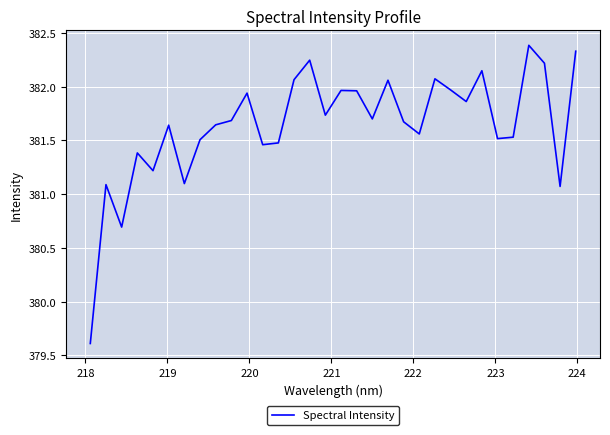

What is the difference between the maximum and minimum values?

2.8